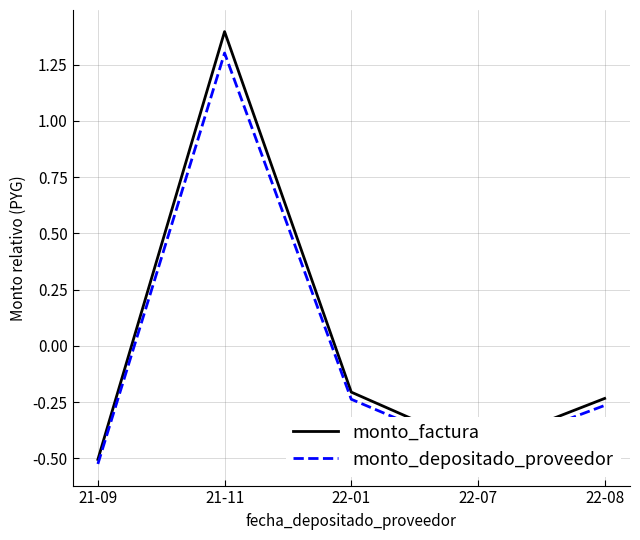

True or false: monto_factura has a value of -0.0 at 22-01.

False